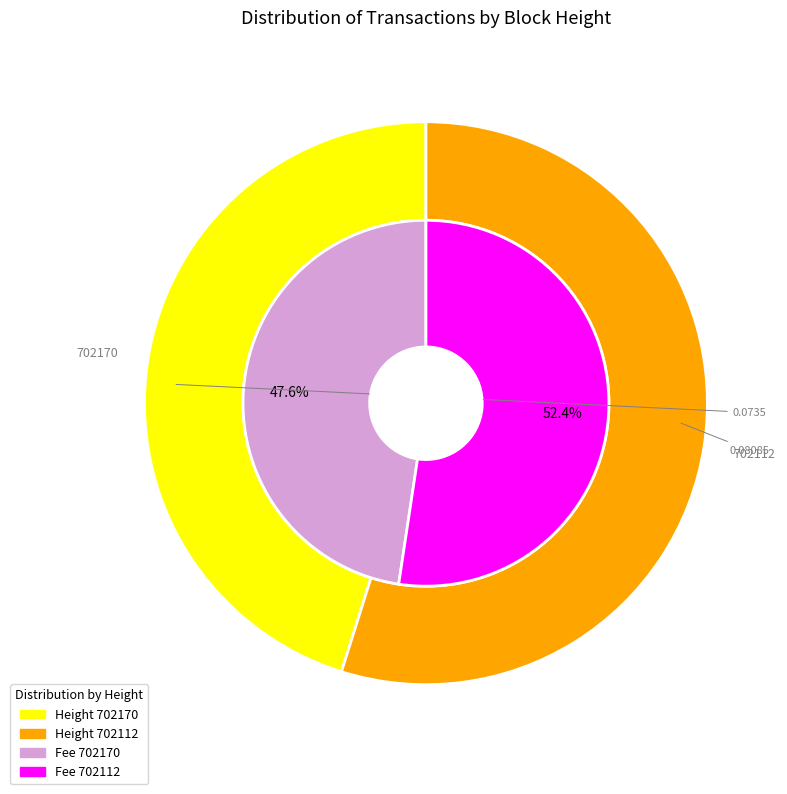

True or false: 702170 accounts for 45% of the total.

True